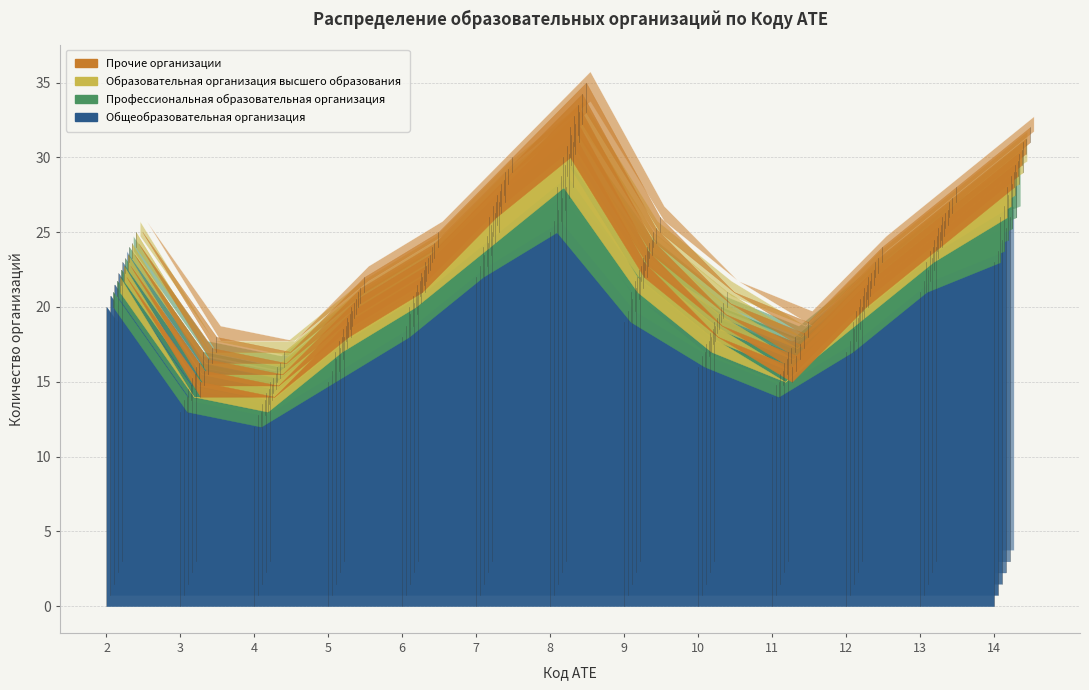

Reading left to right, transcribe all the data shown in this chart.

Общеобразовательная организация: 2=20	3=13	4=12	5=15	6=18	7=22	8=25	9=19	10=16	11=14	12=17	13=21	14=23
Профессиональная образовательная организация: 2=1	3=1	4=1	5=2	6=2	7=2	8=3	9=2	10=1	11=1	12=2	13=2	14=3
Образовательная организация высшего образования: 2=1	3=0	4=1	5=1	6=1	7=2	8=2	9=1	10=1	11=0	12=1	13=1	14=2
Прочие организации: 2=0	3=1	4=0	5=1	6=1	7=1	8=2	9=1	10=0	11=1	12=1	13=1	14=1